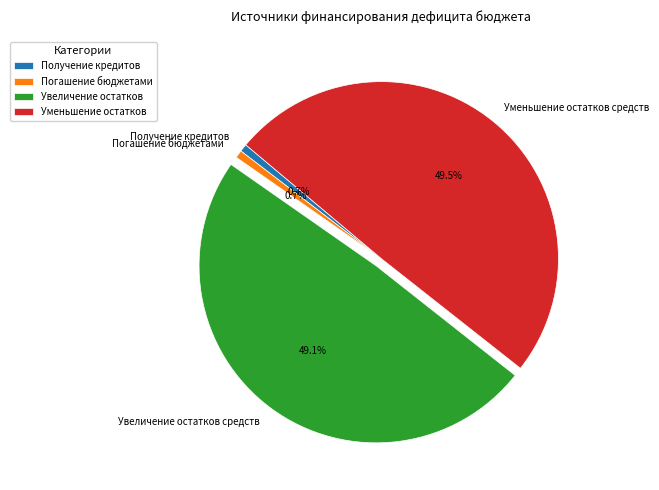

What is the total percentage of Уменьшение остатков средств and Погашение бюджетами?

50.2%